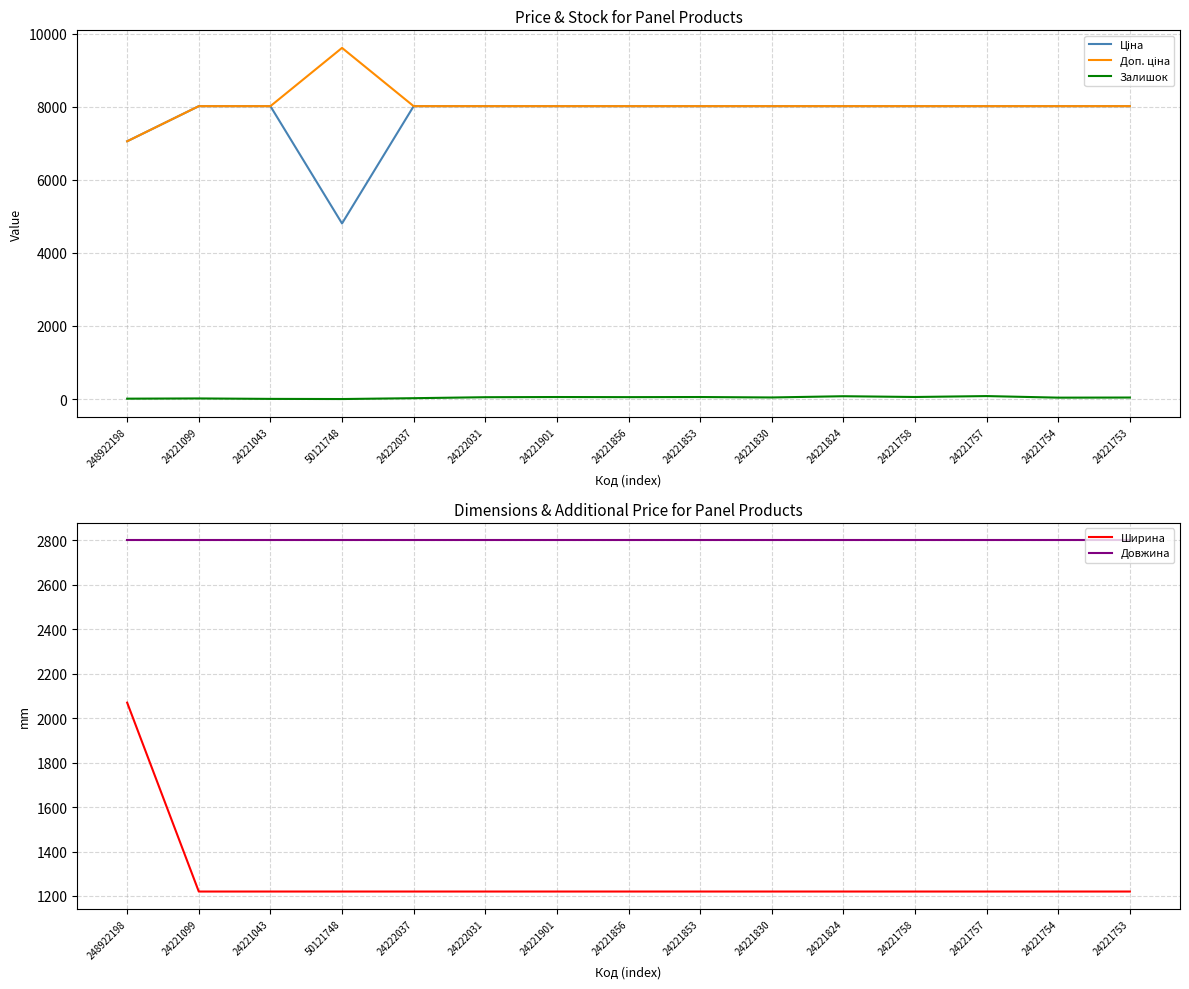

What value does the Ширина series have at 24221099?

1220